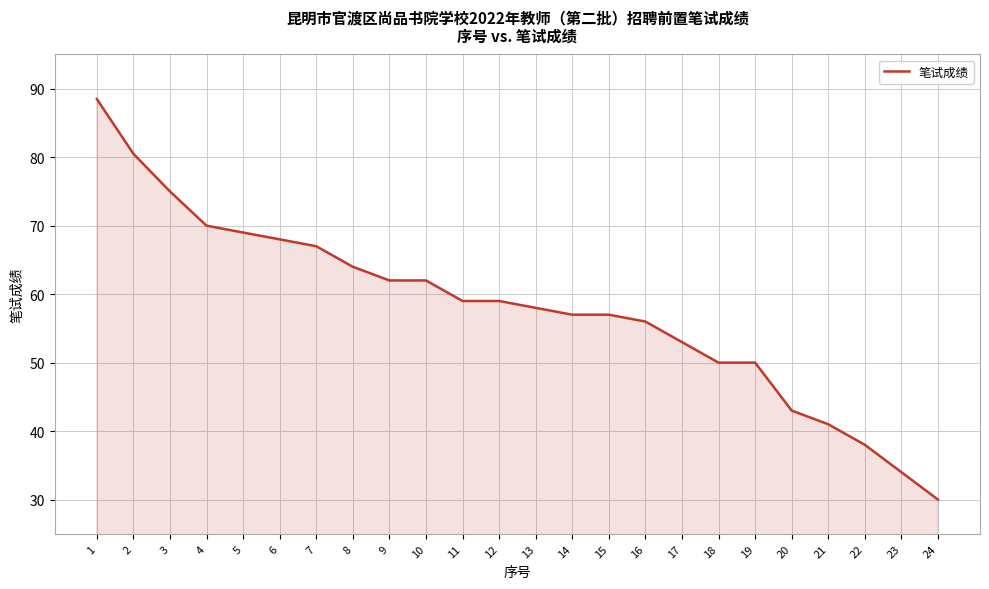

What is the smallest value displayed?

30.0